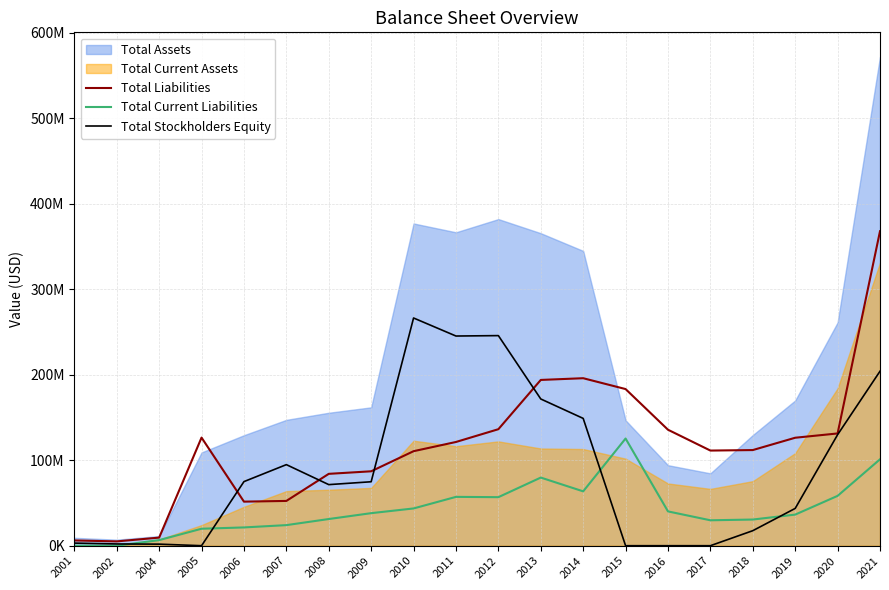

What is the sum of the Total Current Liabilities values at 2006 and 2011?

78527000